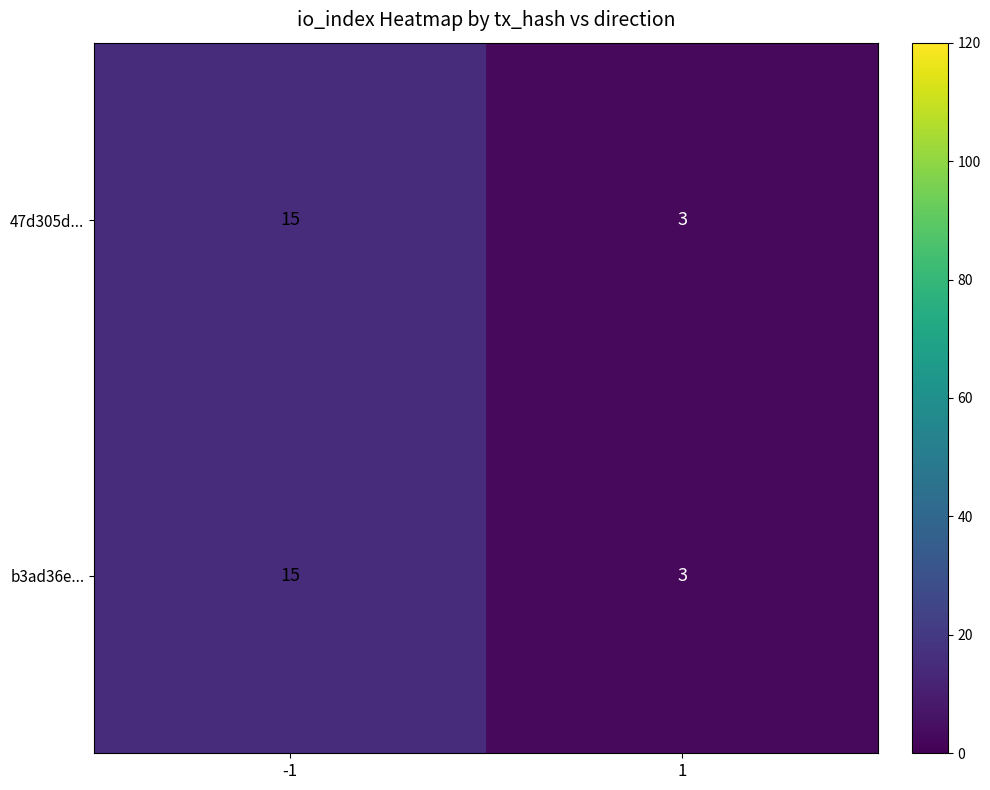

What is the minimum value shown in the chart?

3